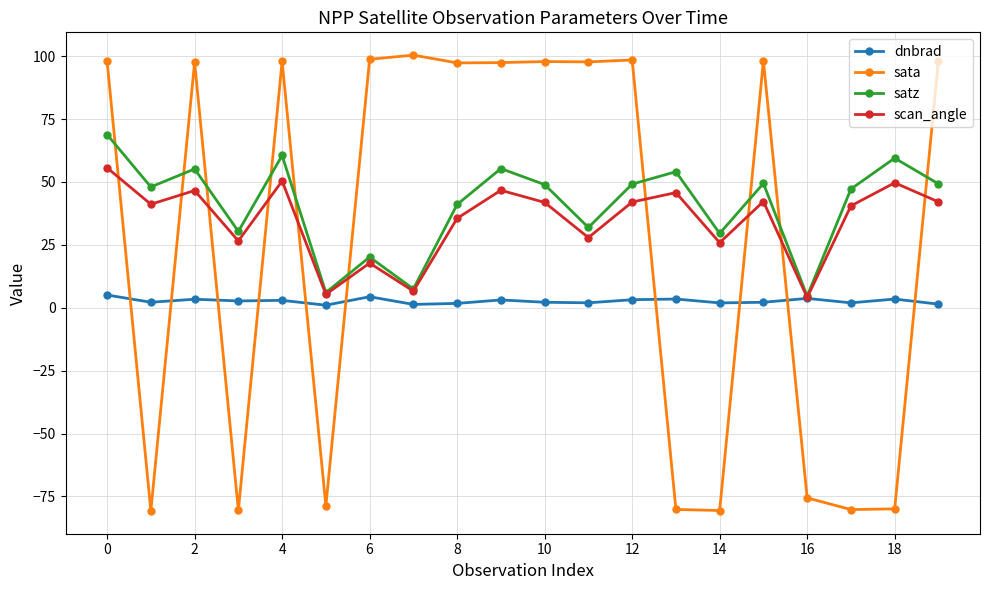

How many series are shown in this chart?

4